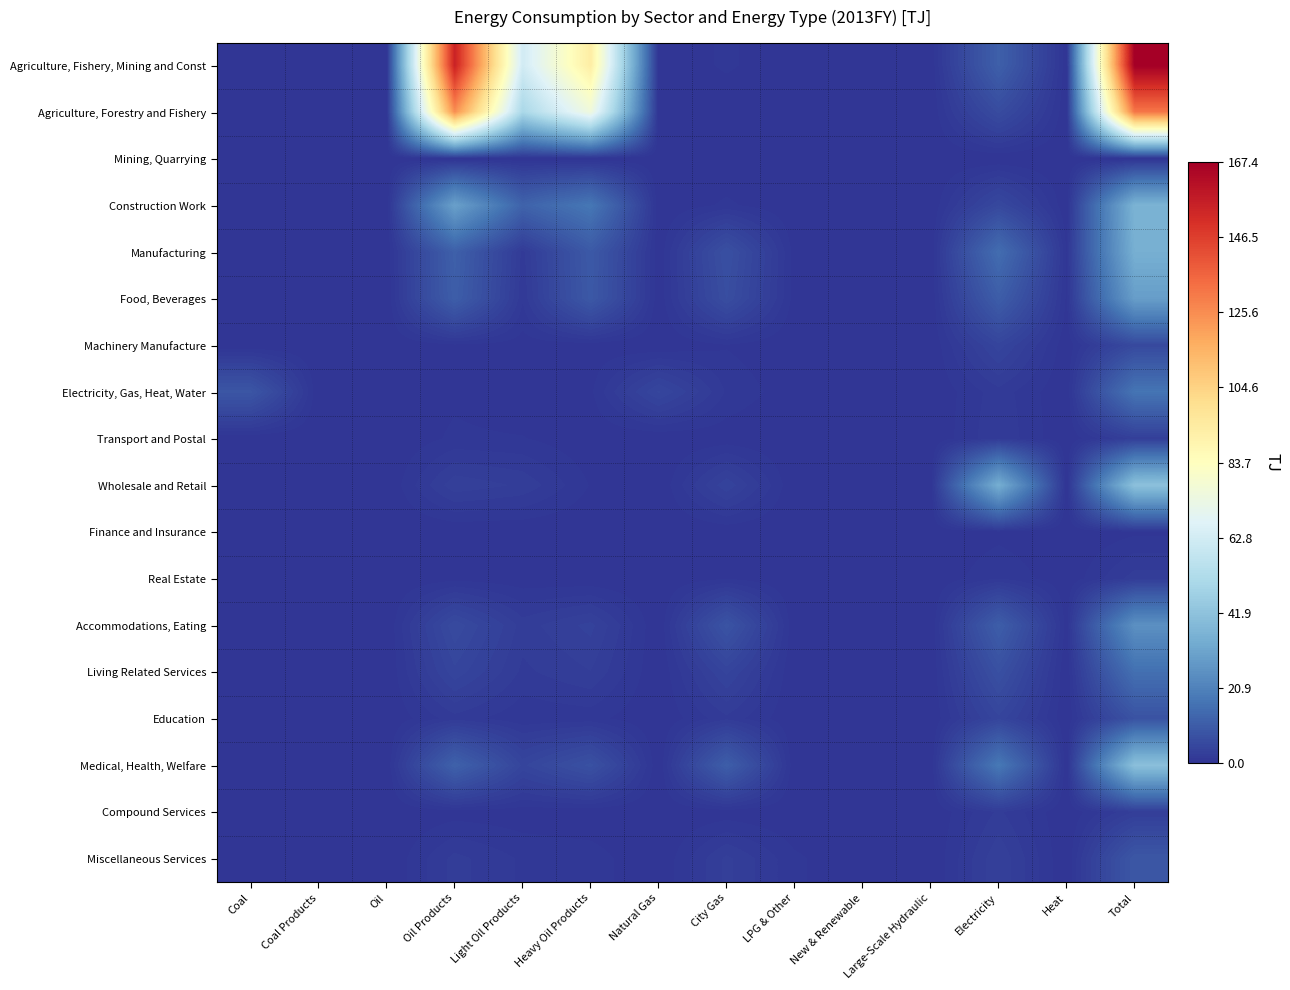

Which series has the largest range (max minus min)?

Agriculture, Fishery, Mining and Const